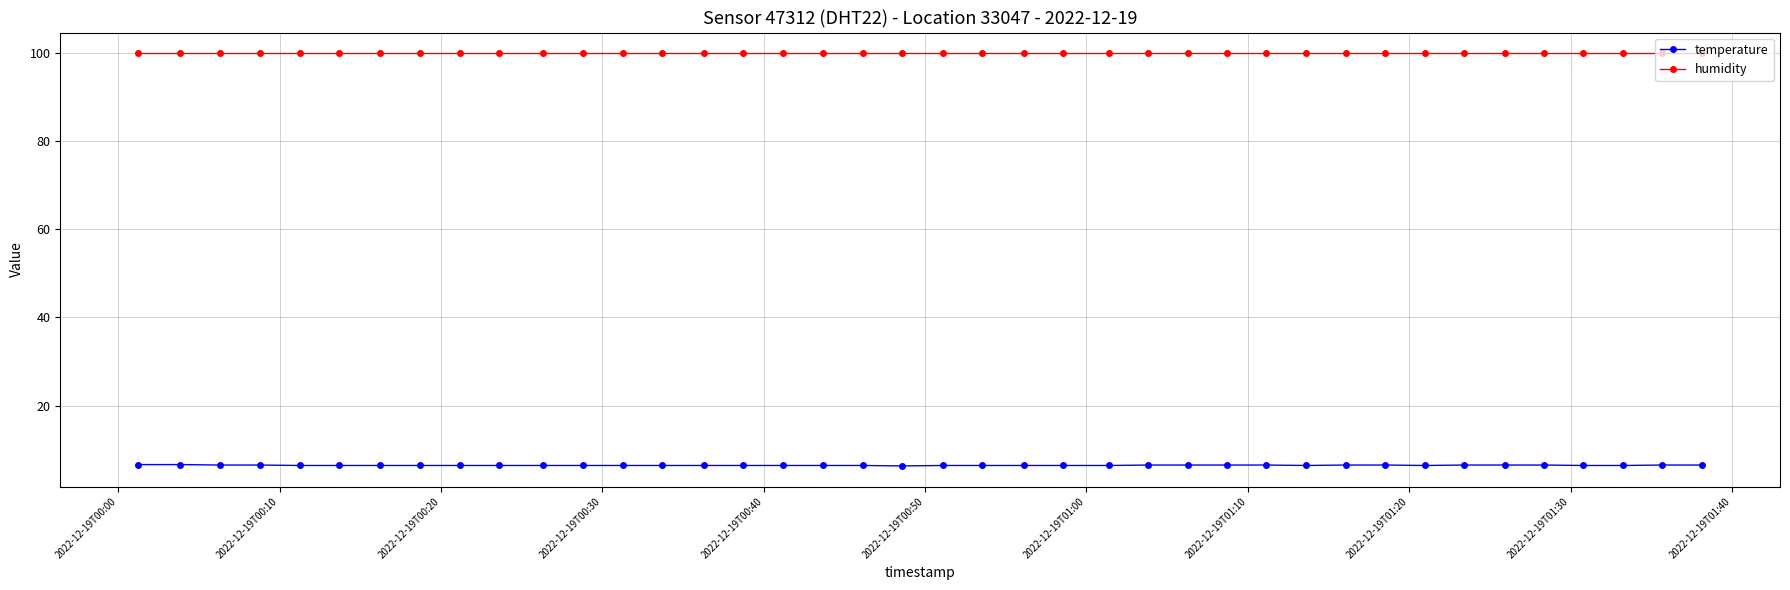

What is the difference between the maximum and minimum values in the temperature series?

0.3